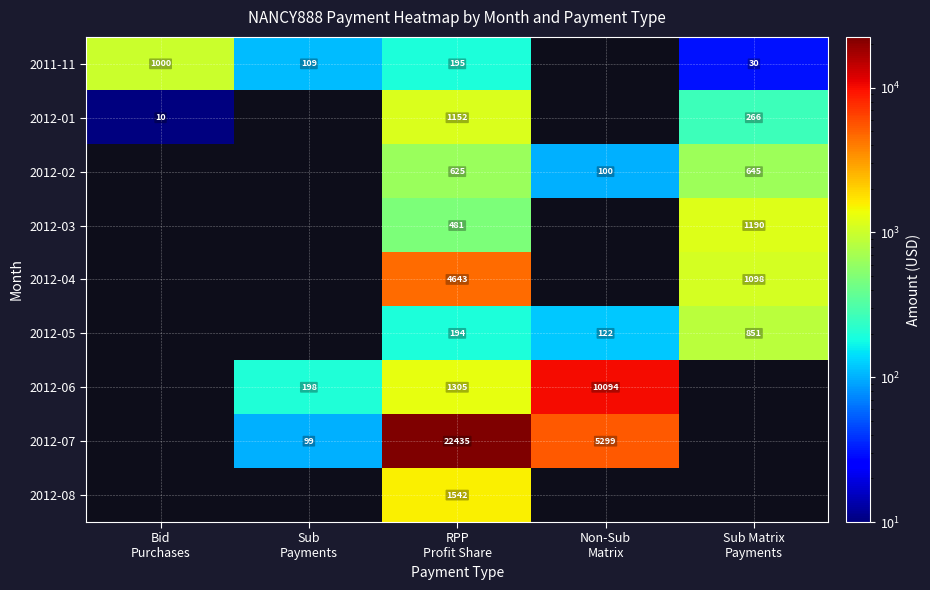

List the labels in order of 2012-05 value, largest first.

Sub Matrix Payments, RPP Profit Share, Non-Sub Matrix, Bid Purchases, Sub Payments